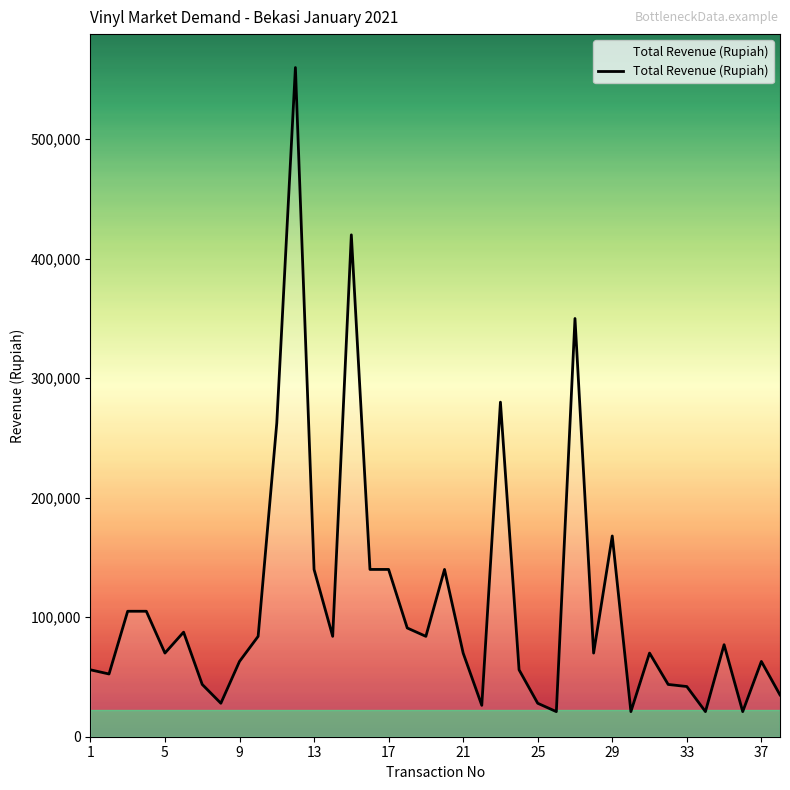

What is the greatest value displayed?

560000